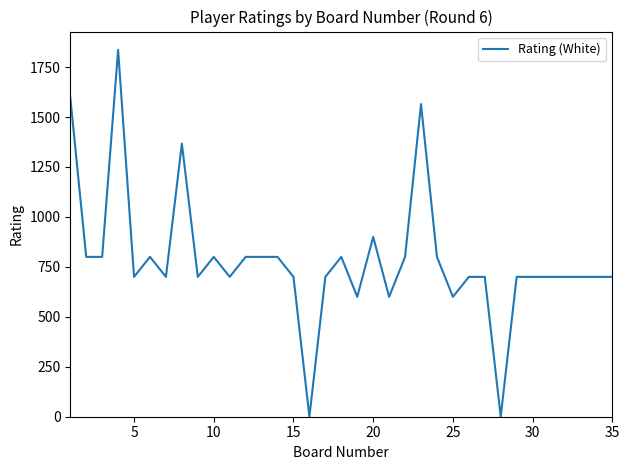

What is the maximum value shown in the chart?

1836